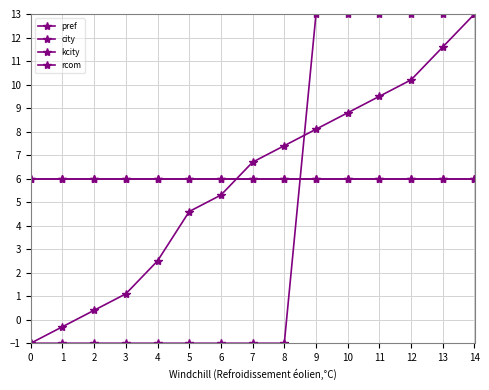

Is this an area chart (filled region under the line)?

No